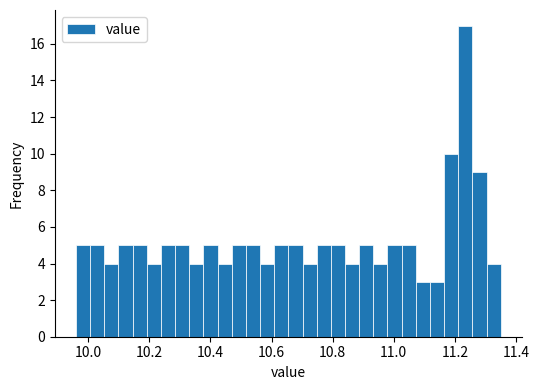

Read against the x-axis, roughly where is the centre of the tallest bar?

11.24